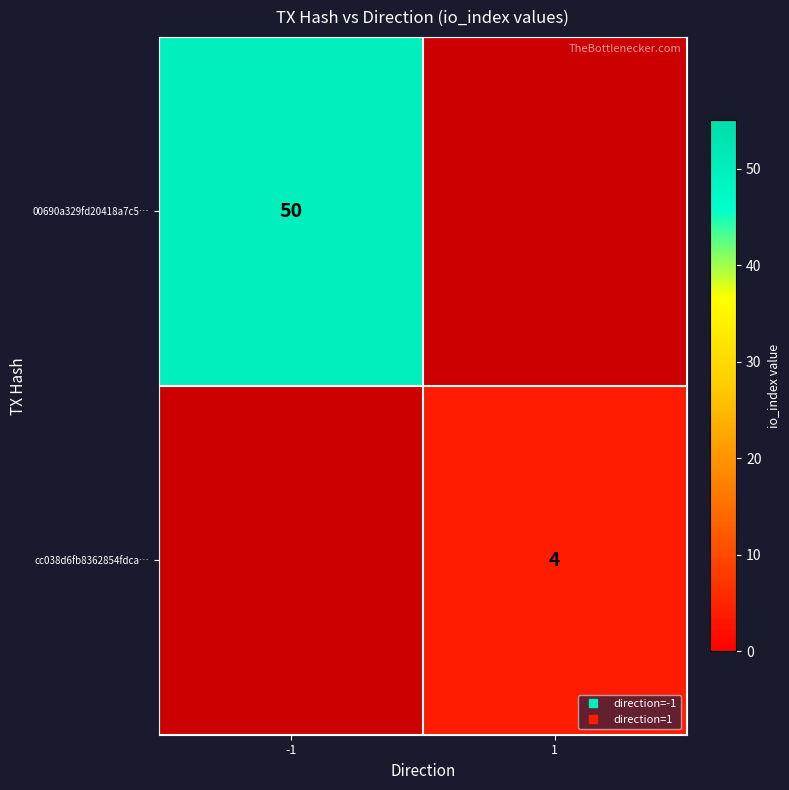

What is the minimum value shown in the chart?

4.0